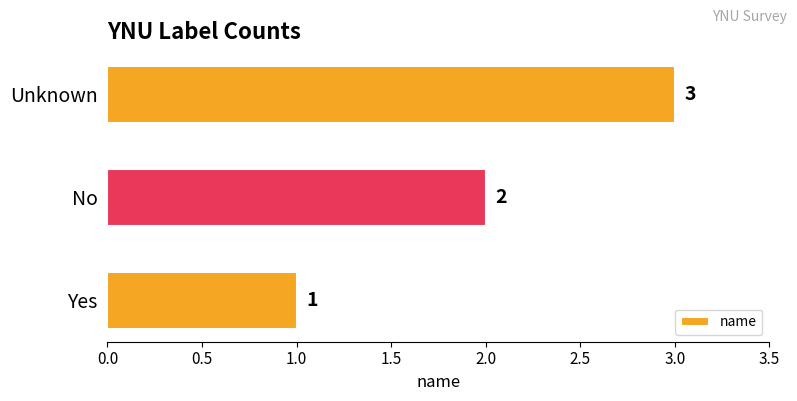

Which label corresponds to the smallest value in the chart?

Yes